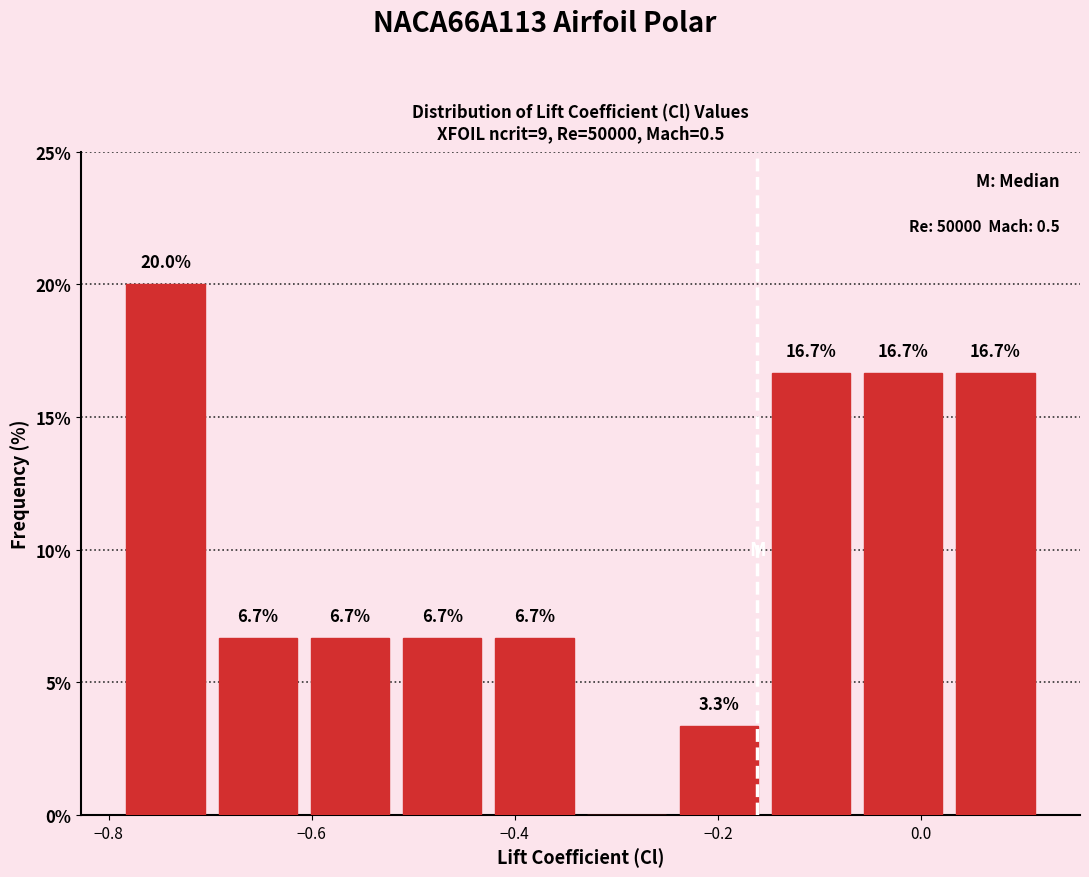

Which range on the x-axis has the tallest bar?

-0.78 to -0.70